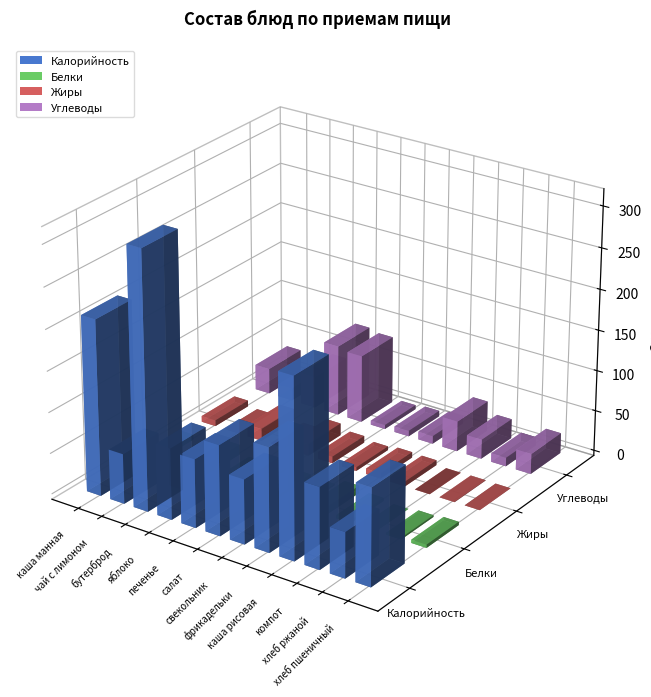

What is the label of the 2nd bar from the left?

чай с лимоном